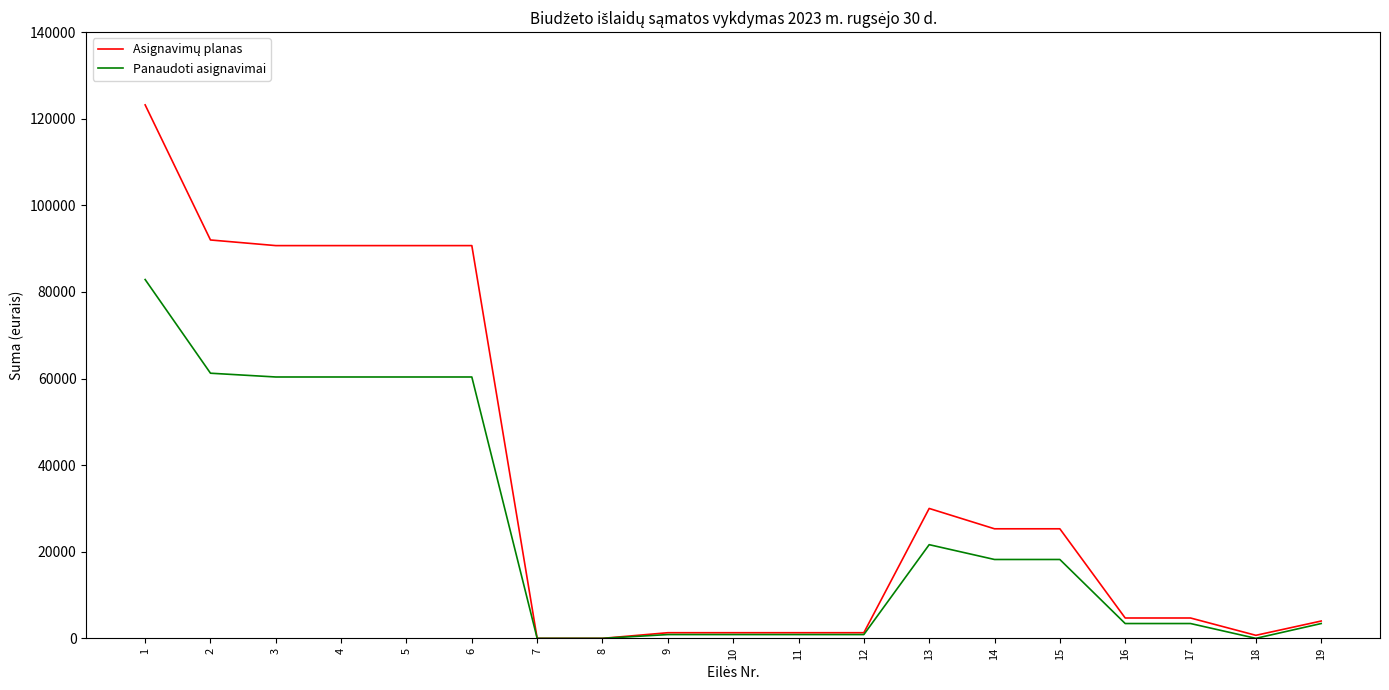

How many lines are shown in the chart?

2